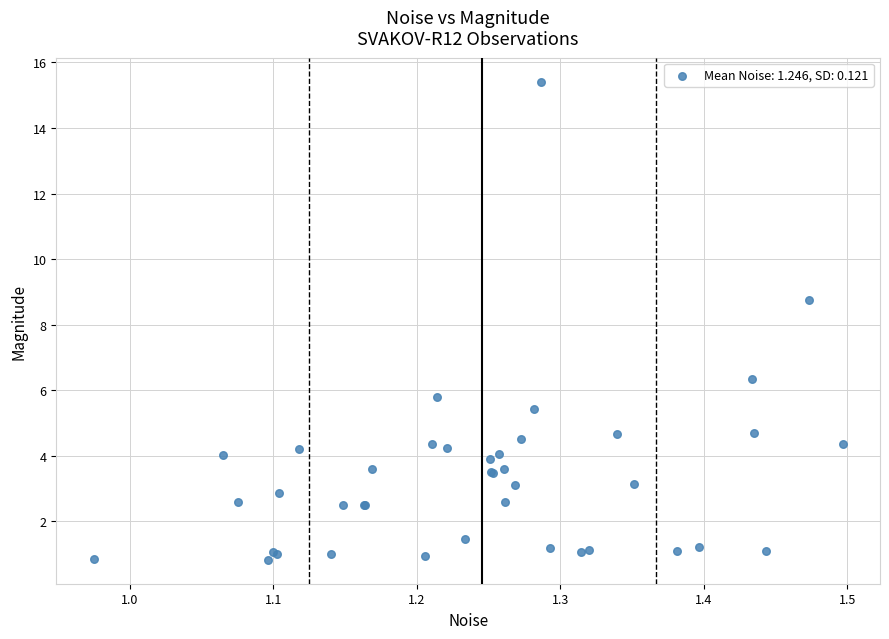

What Y value in the scatter plot is closest to 8?

8.7